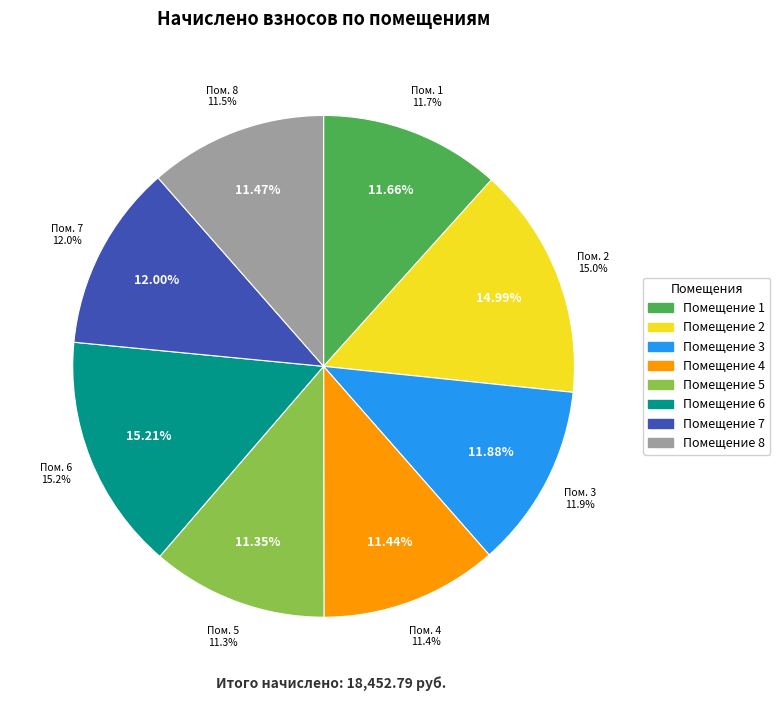

How many slices are in this pie chart?

8